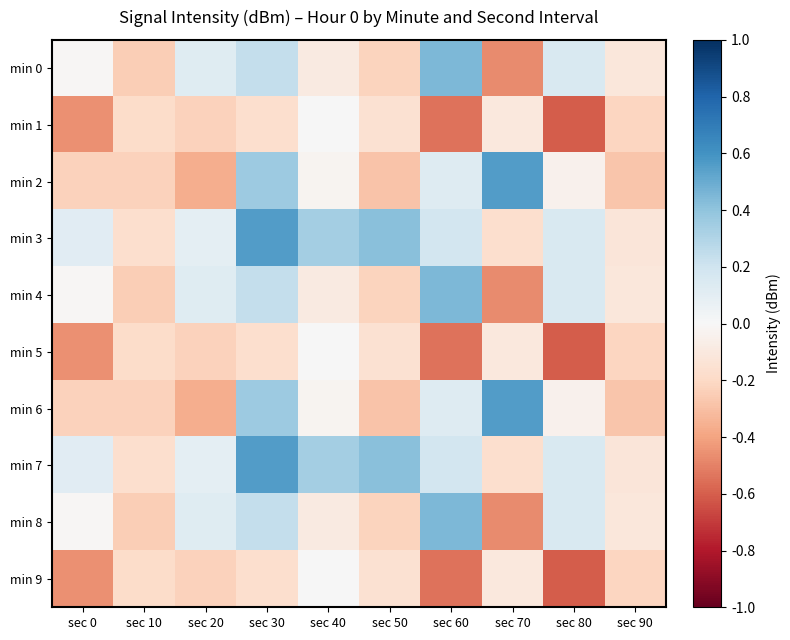

How many categories are shown in the chart?

10